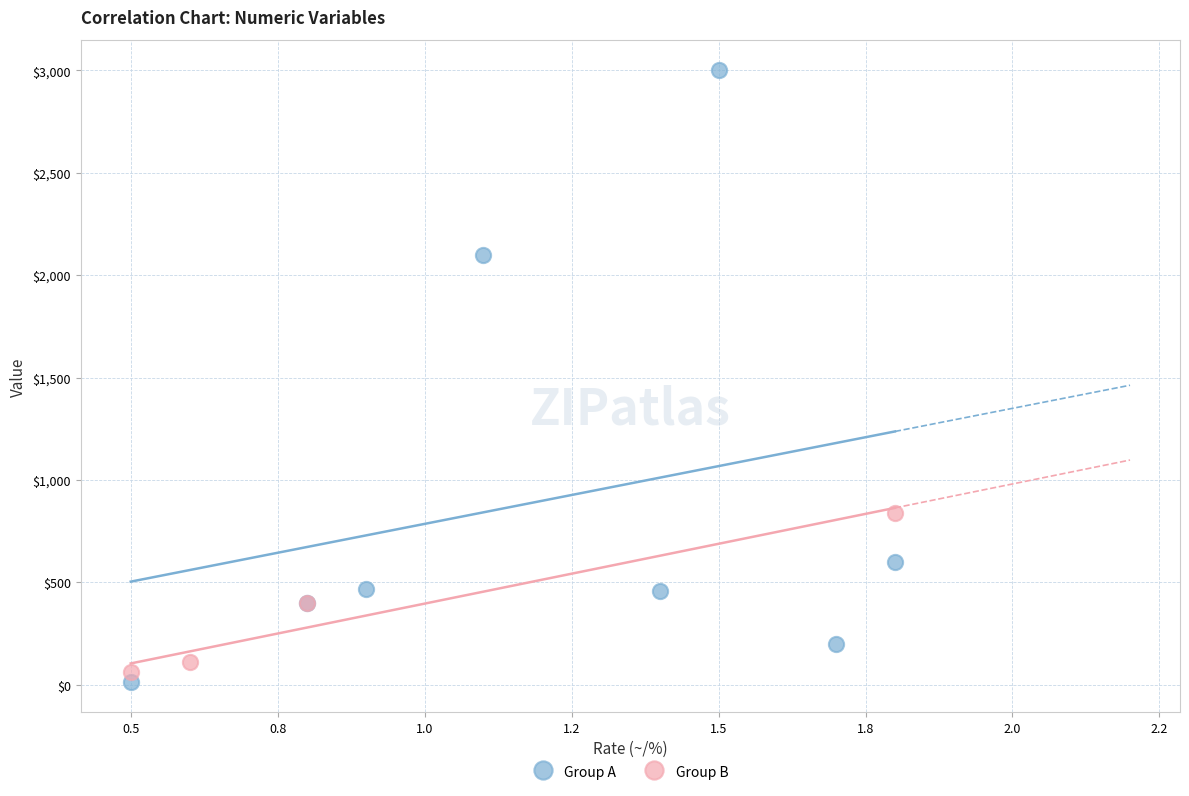

What are all the series names shown in the legend?

Group A, Group B